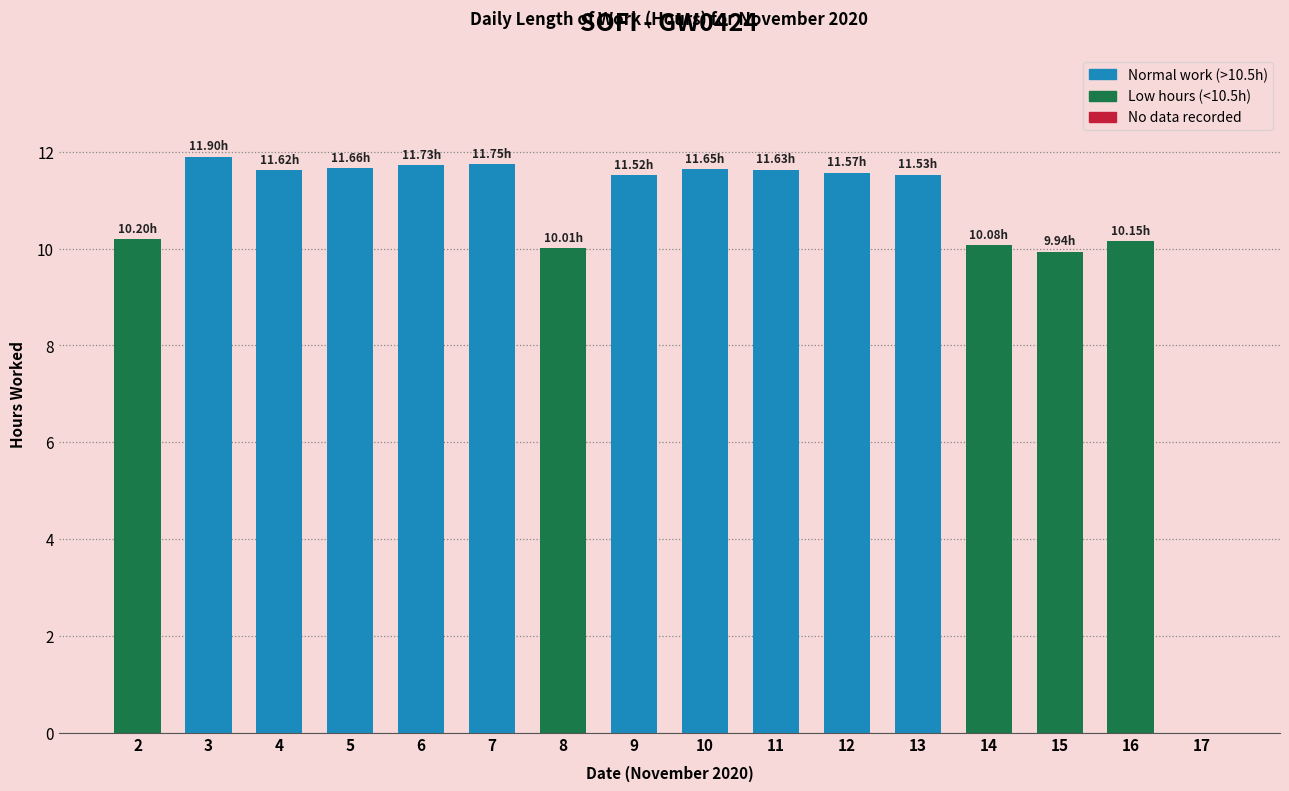

What is the sum of all values?

166.9